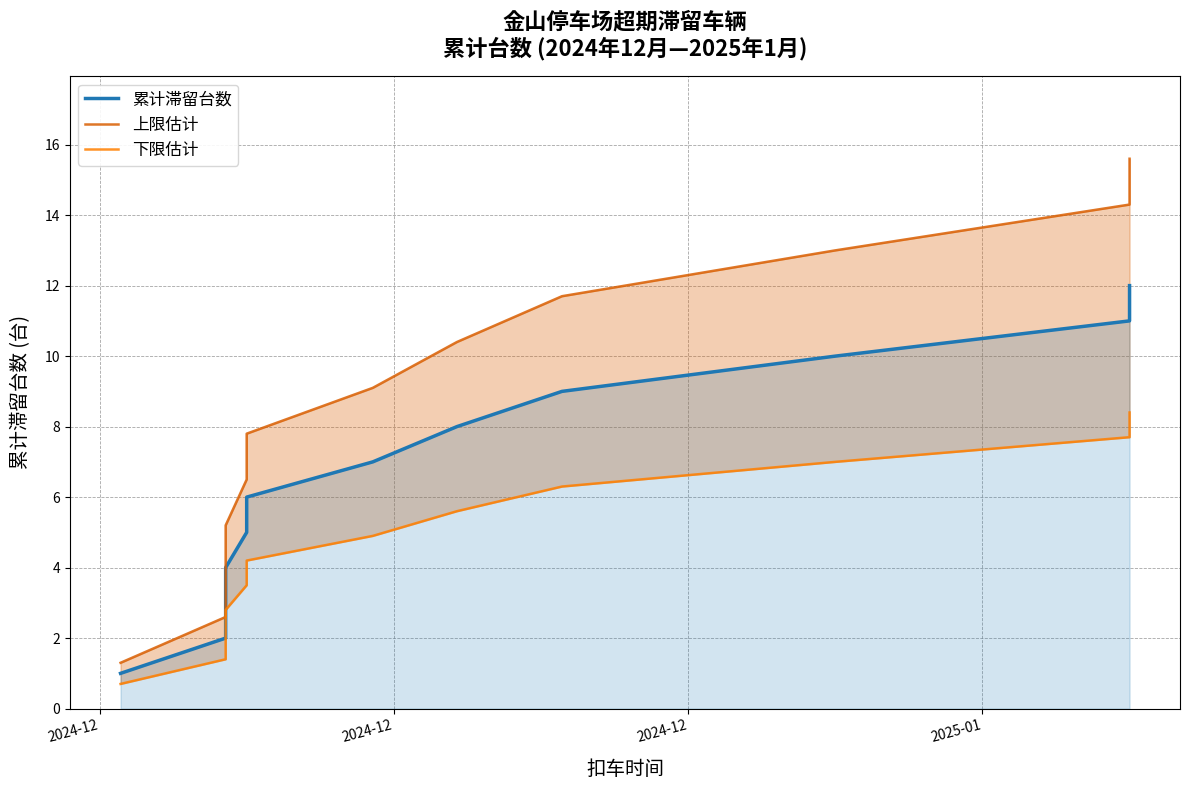

List the series in order of their peak value, lowest first.

下限估计, 累计滞留台数, 上限估计